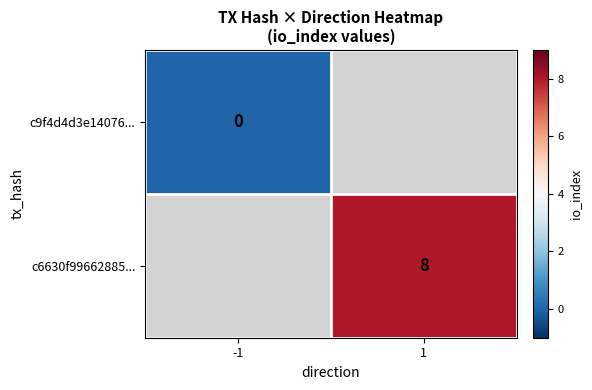

The c6630f99662885... series shows 8 at 1. True or false?

True